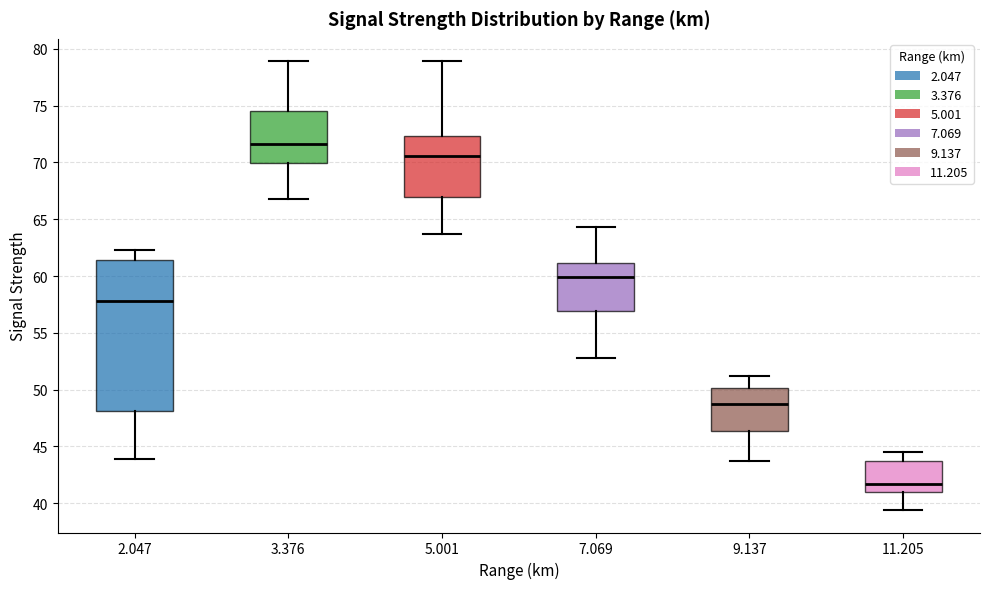

Which box is the tallest, from its lower edge to its upper edge?

2.047